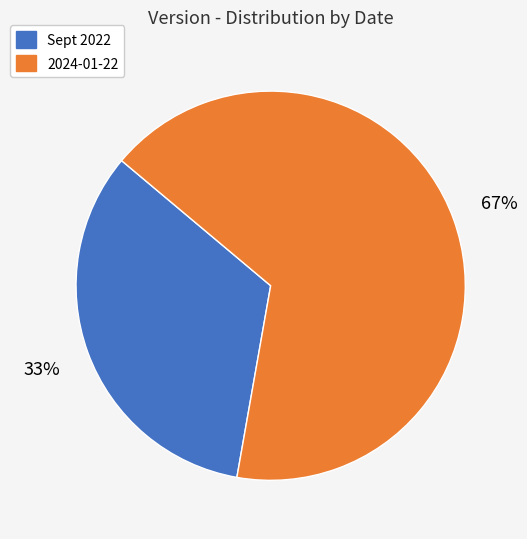

Is there any slice that represents more than half of the pie?

Yes